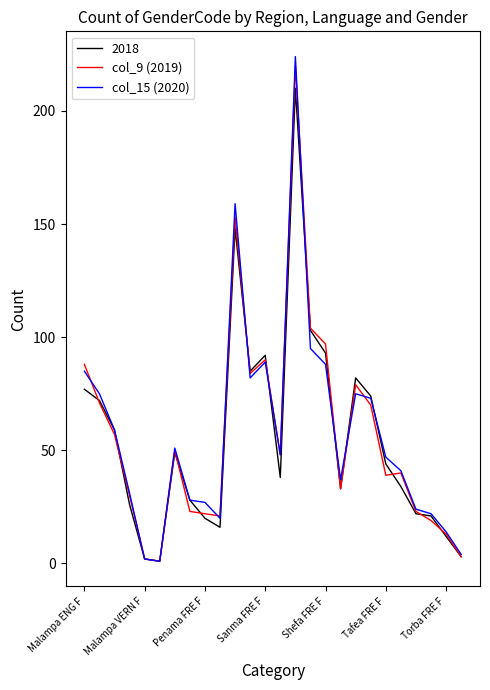

Count the number of categories in the chart.

26